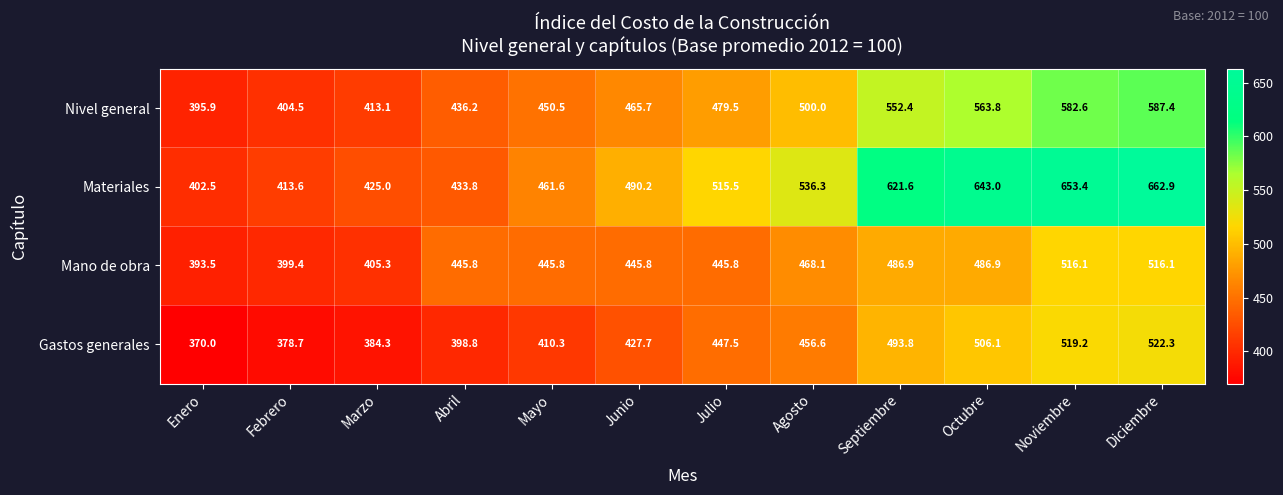

What is the difference between the highest and lowest values at Abril?

47.0